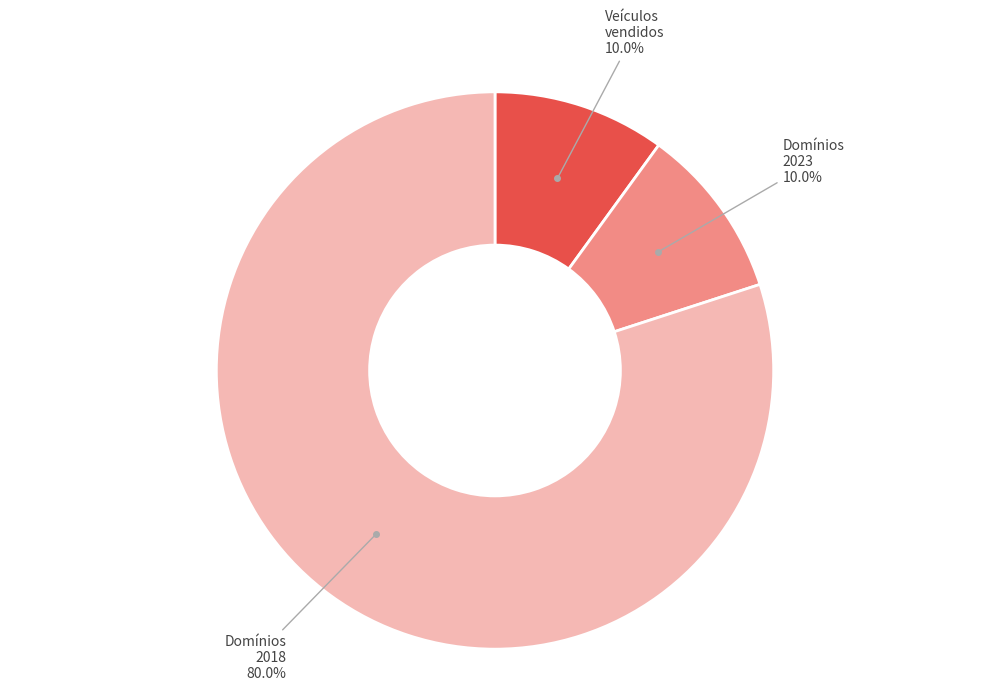

Is there a majority slice in this chart?

Yes